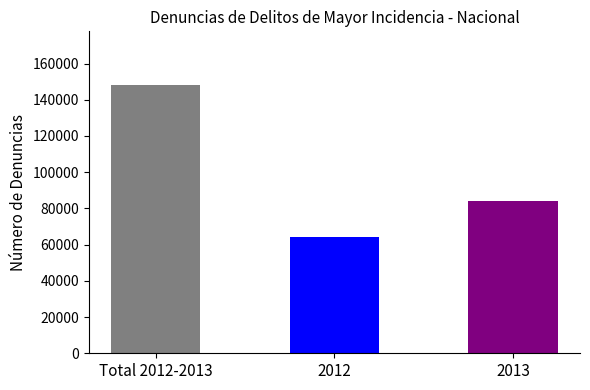

Does the chart contain any negative values?

No